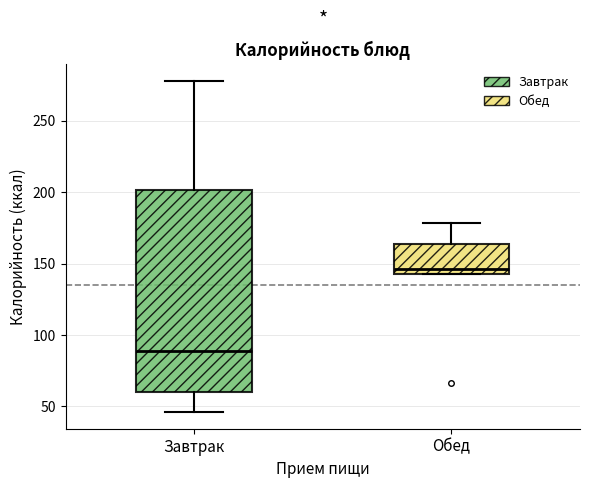

Reading left to right, transcribe this box plot: for each box, give where its median line is, the range the box spans, and where its two whiskers end, as read against the y-axis. The values are not printed on the chart, so give them approximately, as read against the axis.

Завтрак: median 90, box 60 to 200, whiskers 45 to 280
Обед: median 145 (just above the box's lower edge), box 145 to 165, whiskers 145 to 180